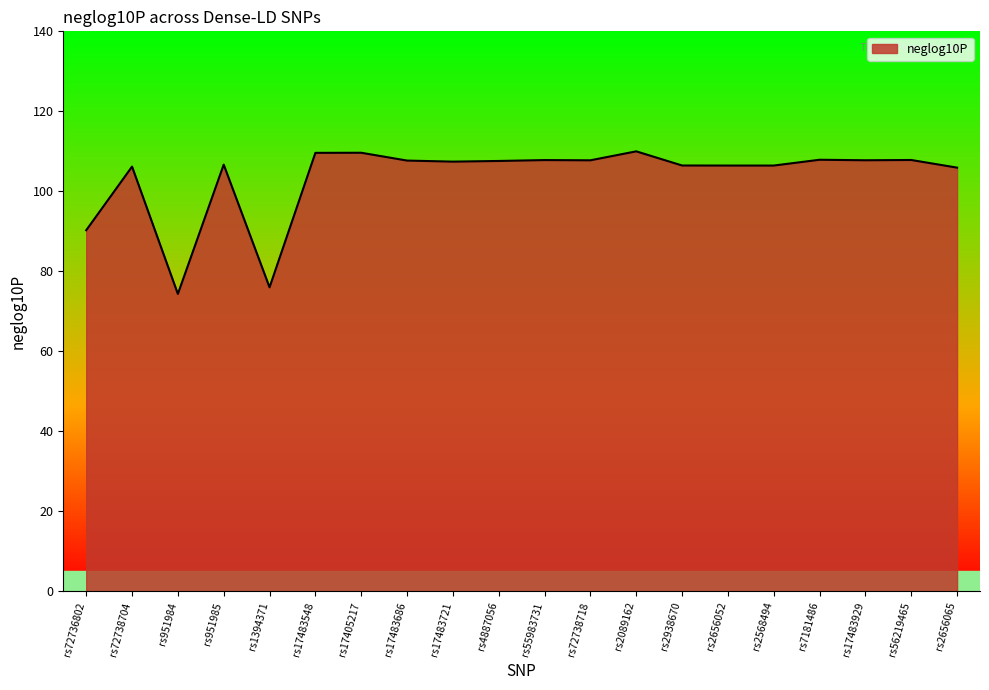

Does the chart have visible grid lines?

No